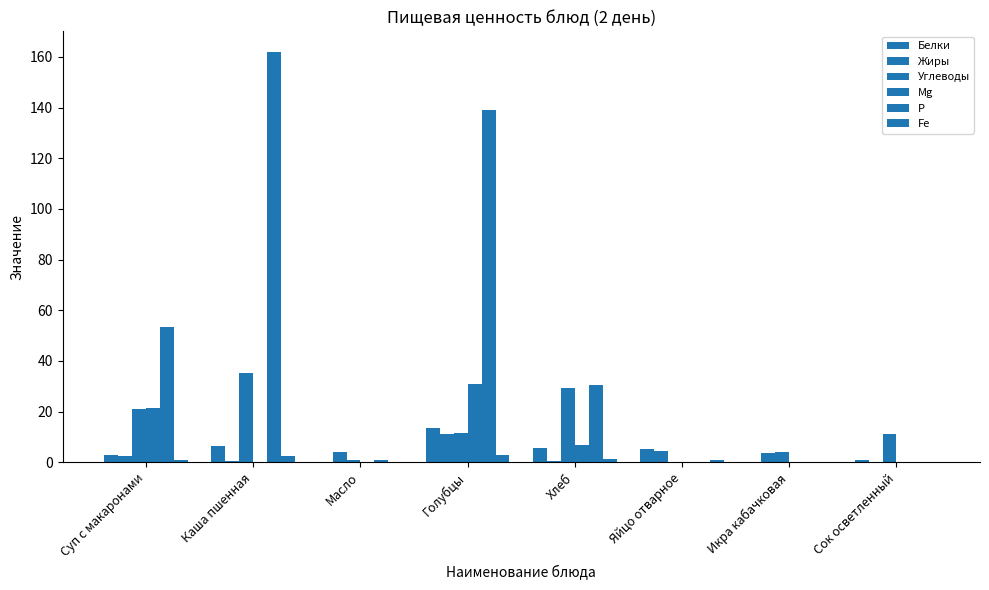

What value does the Белки series have at Яйцо отварное?

5.1